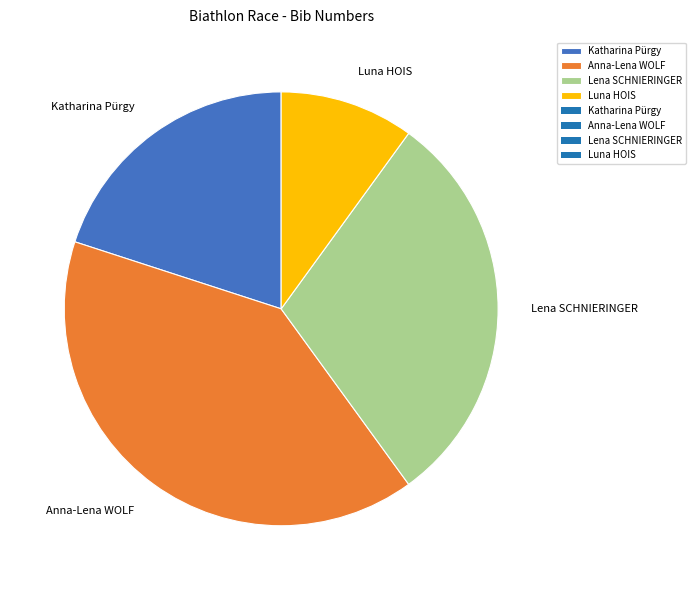

Combined, do Luna HOIS and Lena SCHNIERINGER account for over 50%?

No